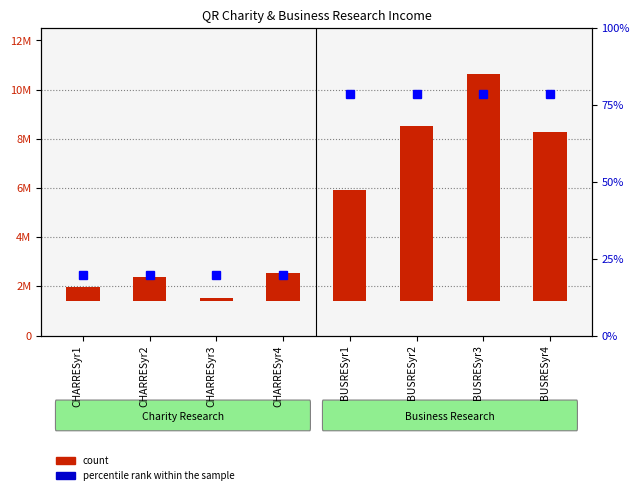

How many groups of bars are there?

8